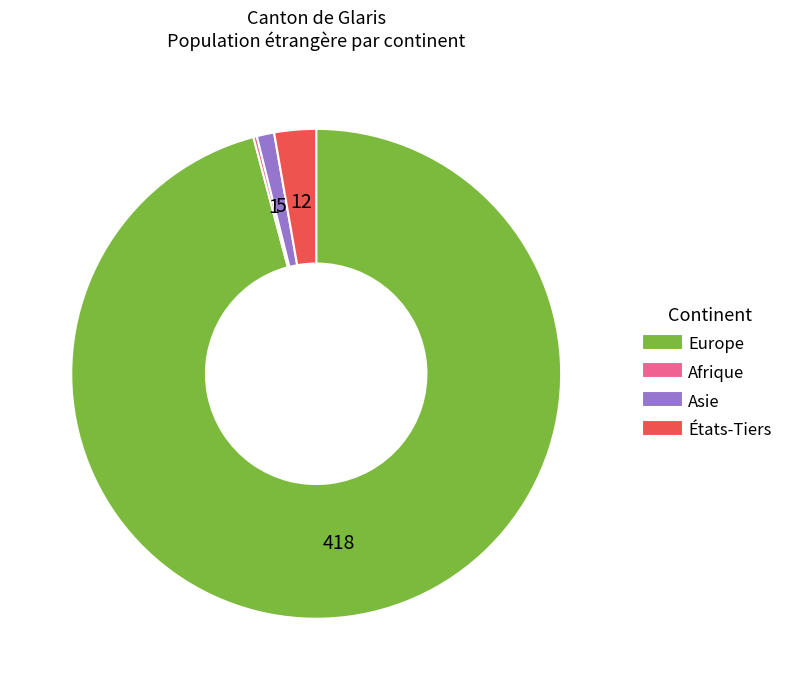

True or false: Europe accounts for 86% of the total.

False